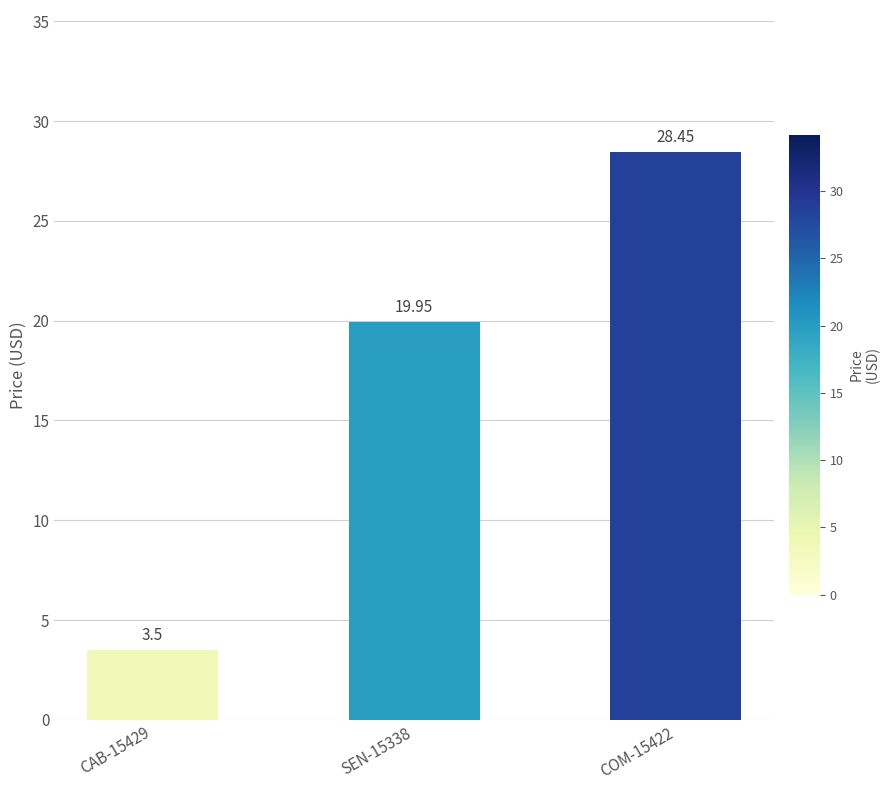

Rank the categories by value from lowest to highest.

CAB-15429, SEN-15338, COM-15422